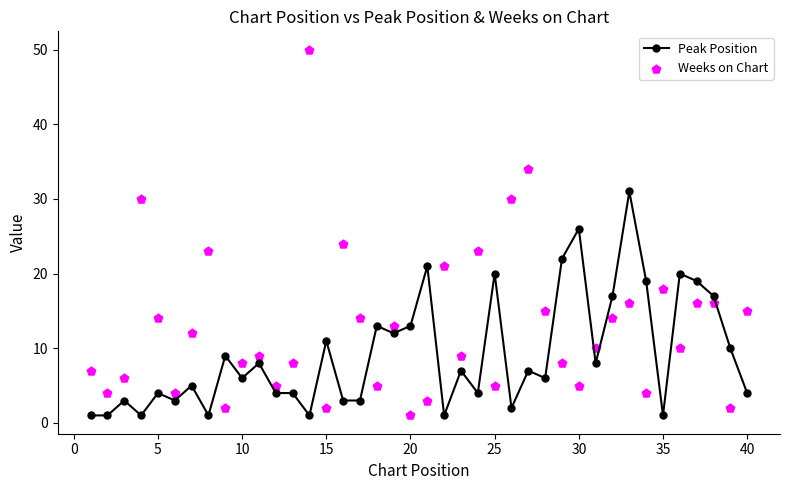

What is the highest value of the Peak Position series?

31